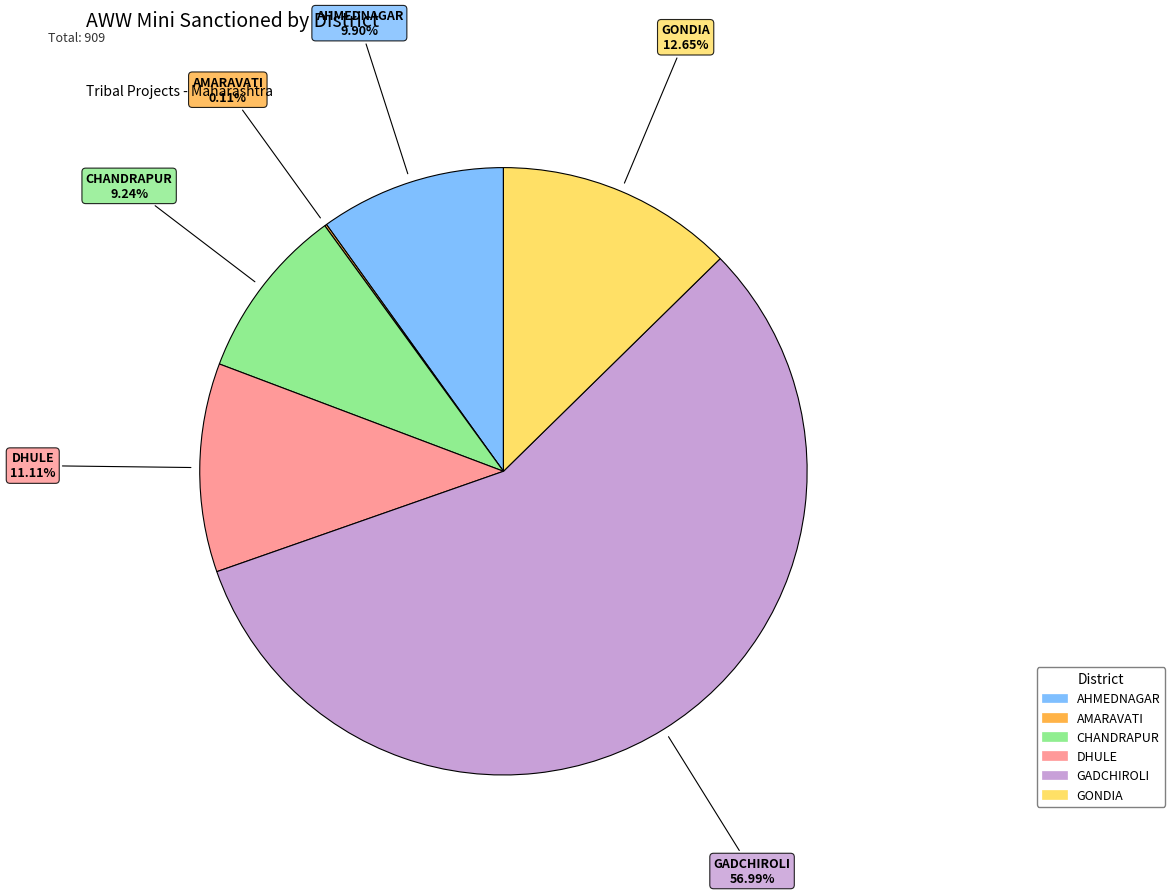

To the nearest percent, what portion does GONDIA represent?

13%